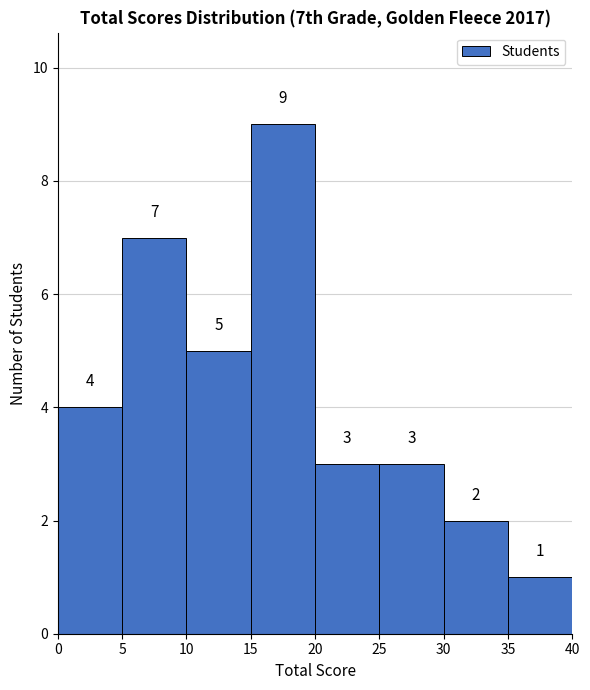

What is the height of the bar covering 25 to 30 on the x-axis?

3